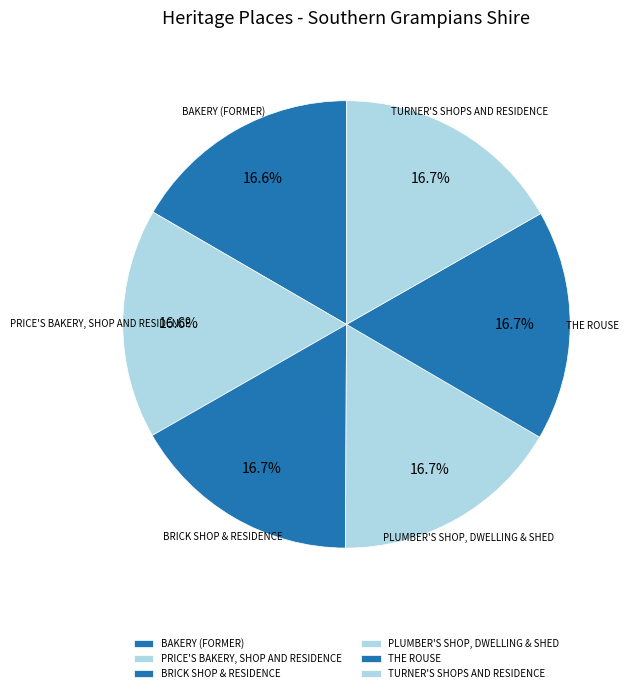

True or false: PLUMBER'S SHOP, DWELLING & SHED accounts for 30% of the total.

False